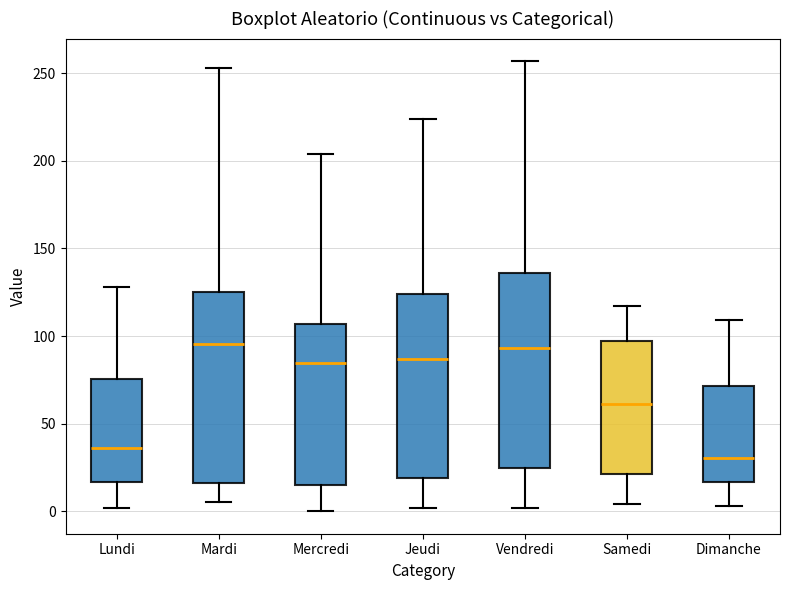

Reading left to right, read every box against the y-axis: the position of its median line, the range the box covers, and the ends of its whiskers. The values are not printed on the chart, so give them approximately, as read against the axis.

Lundi: median 35, box 15 to 75, whiskers 0 to 130
Mardi: median 95, box 15 to 125, whiskers 5 to 255
Mercredi: median 85, box 15 to 105, whiskers 0 to 205
Jeudi: median 85, box 20 to 125, whiskers 0 to 225
Vendredi: median 95, box 25 to 135, whiskers 0 to 255
Samedi: median 60, box 20 to 95, whiskers 5 to 115
Dimanche: median 30, box 15 to 70, whiskers 5 to 110